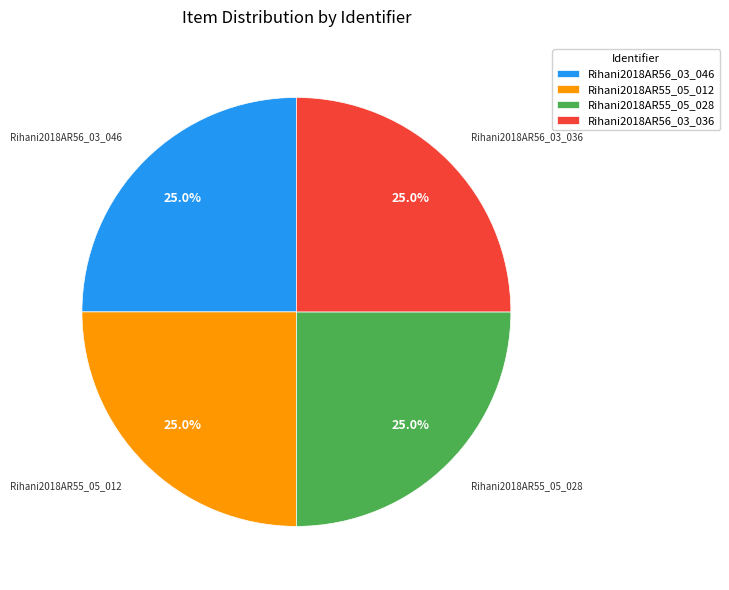

Is there a majority slice in this chart?

No